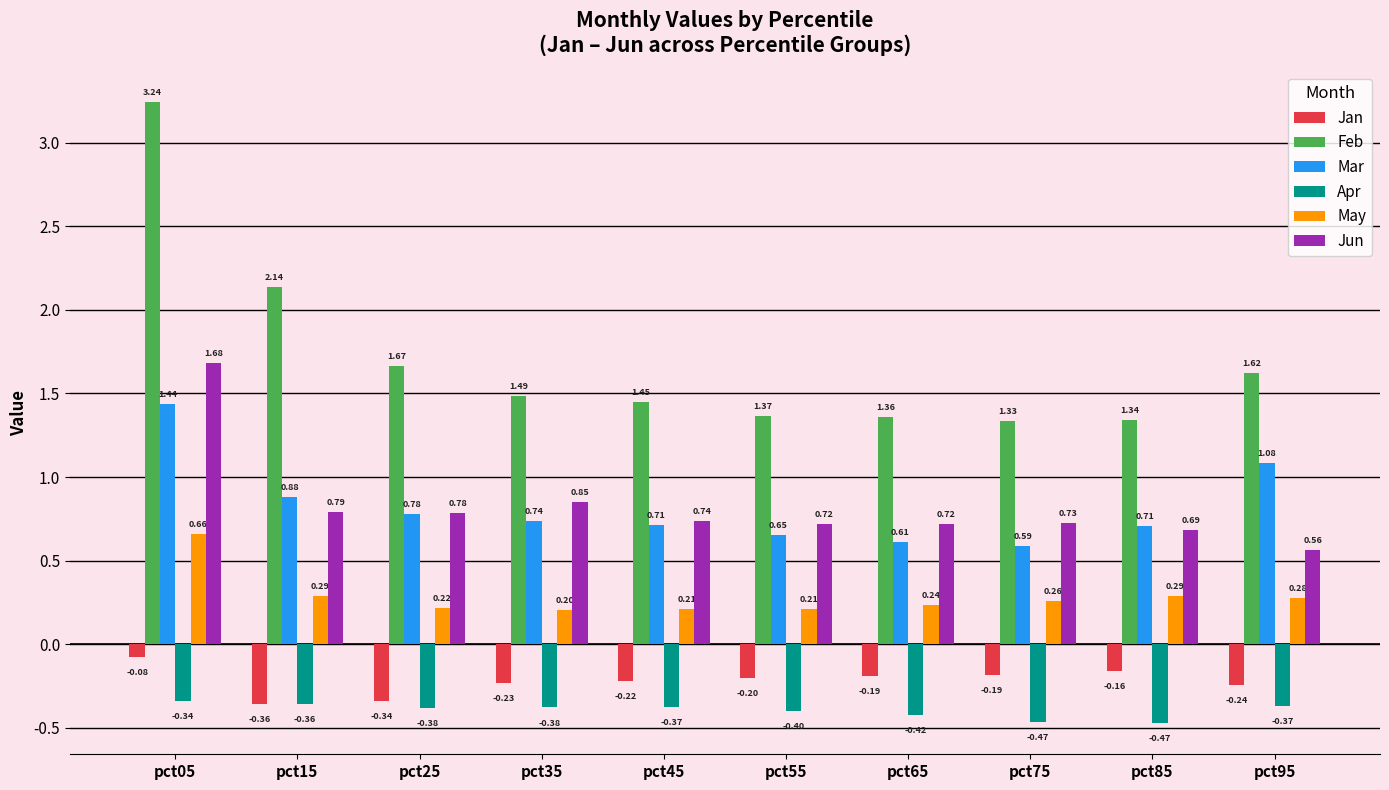

Which series has the largest range (max minus min)?

Feb